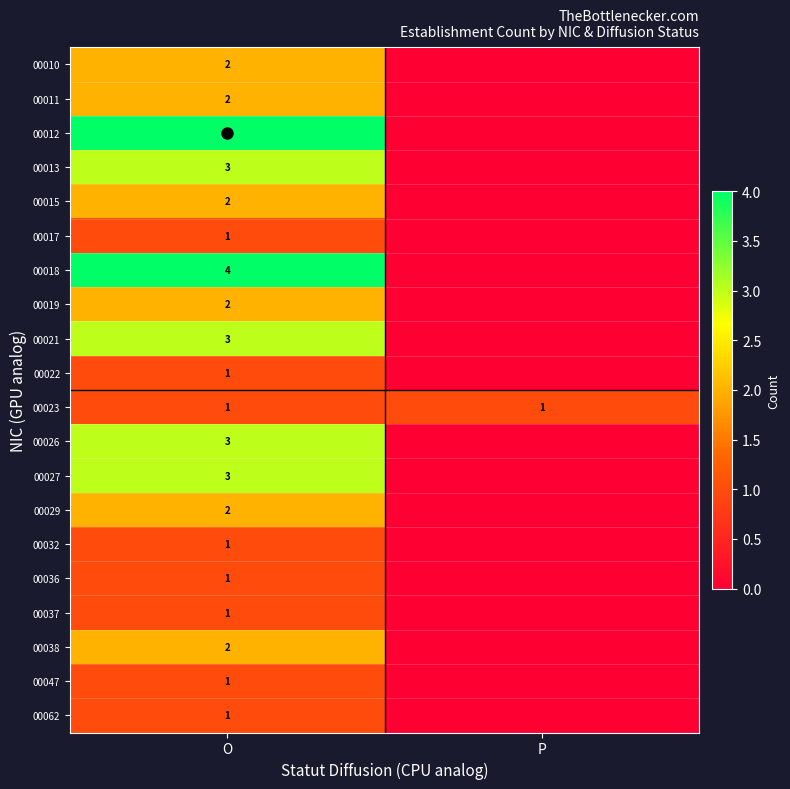

What is the sum of the 00010 values at P and O?

2